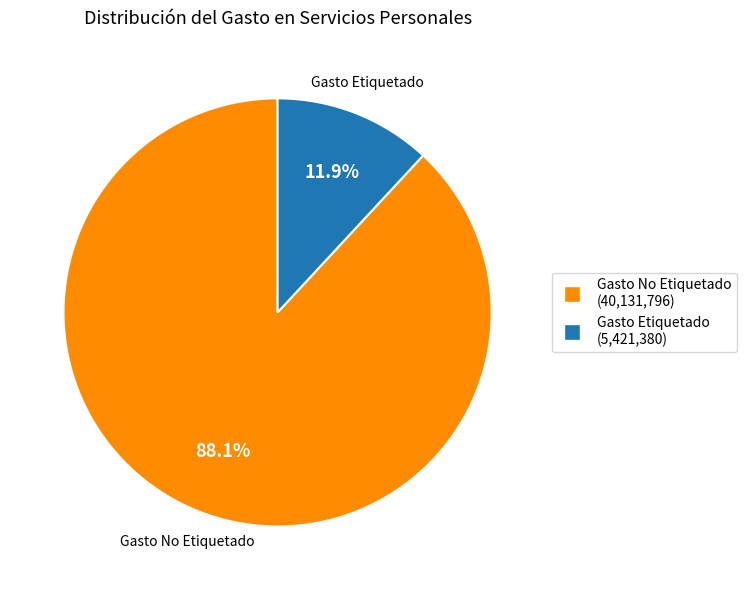

What is the ratio of the value at Gasto Etiquetado to the value at Gasto No Etiquetado?

0.1